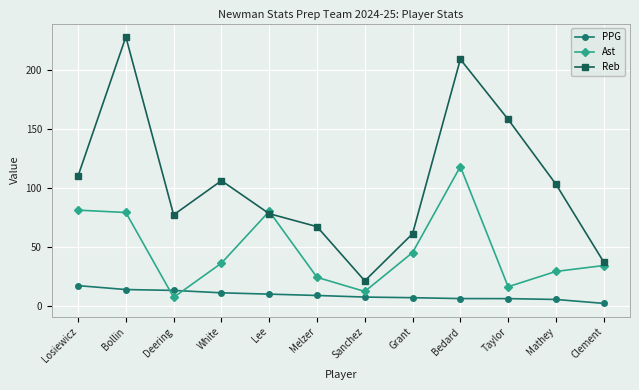

What are all the series names shown in the legend?

PPG, Ast, Reb